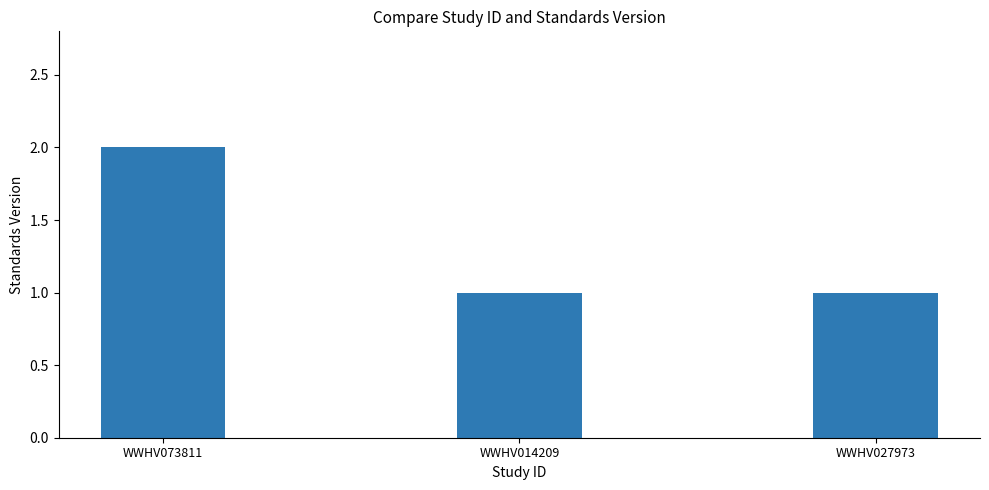

Does the chart contain any negative values?

No